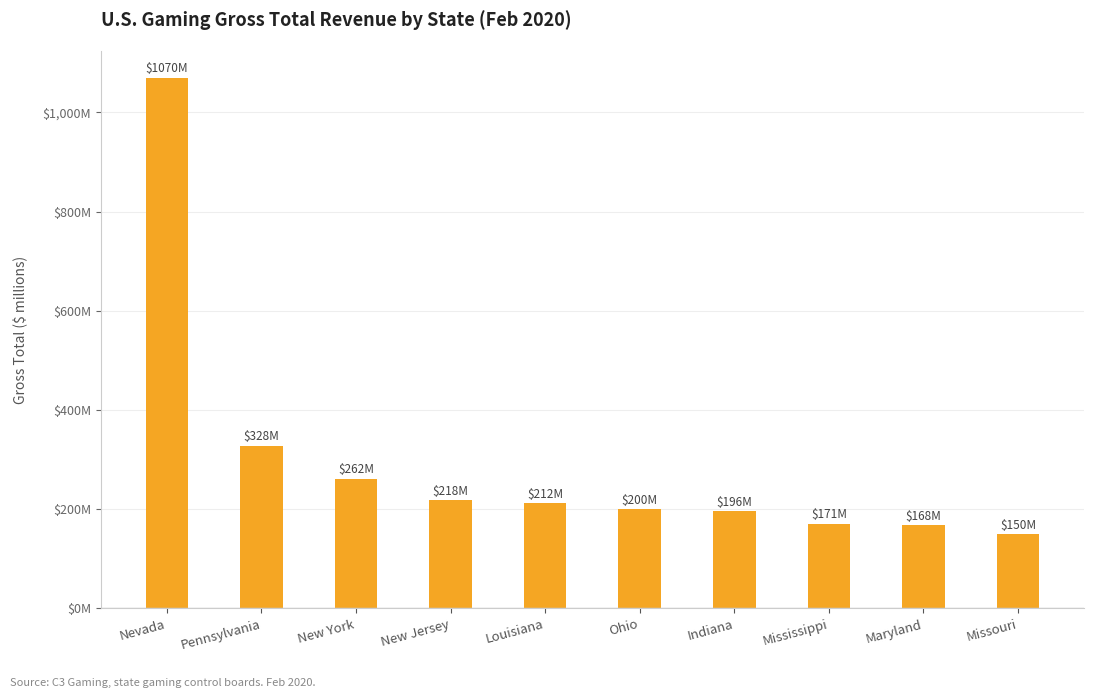

Are the bars horizontal?

No